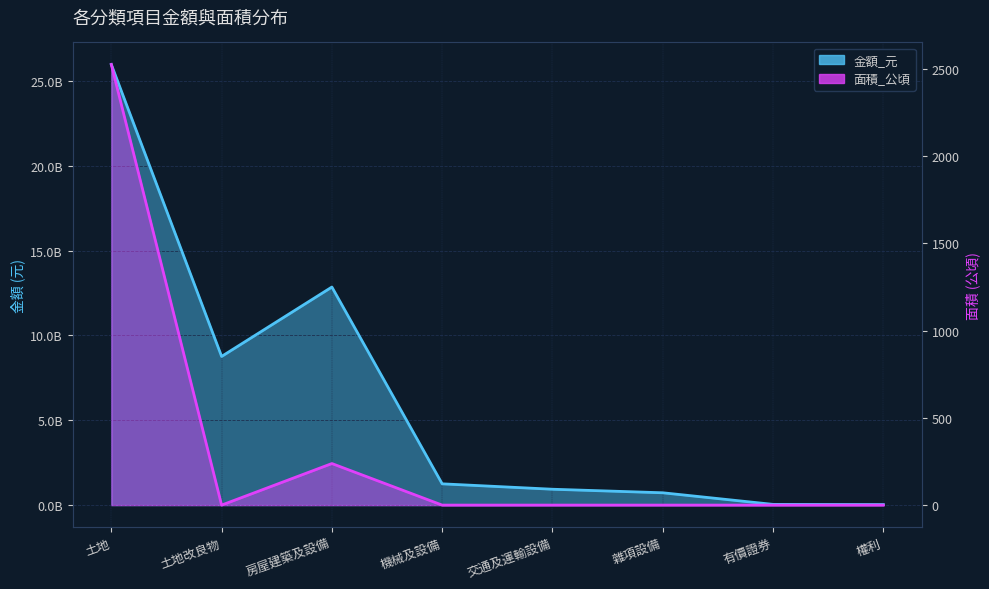

Does the chart display data point markers on the line(s)?

No